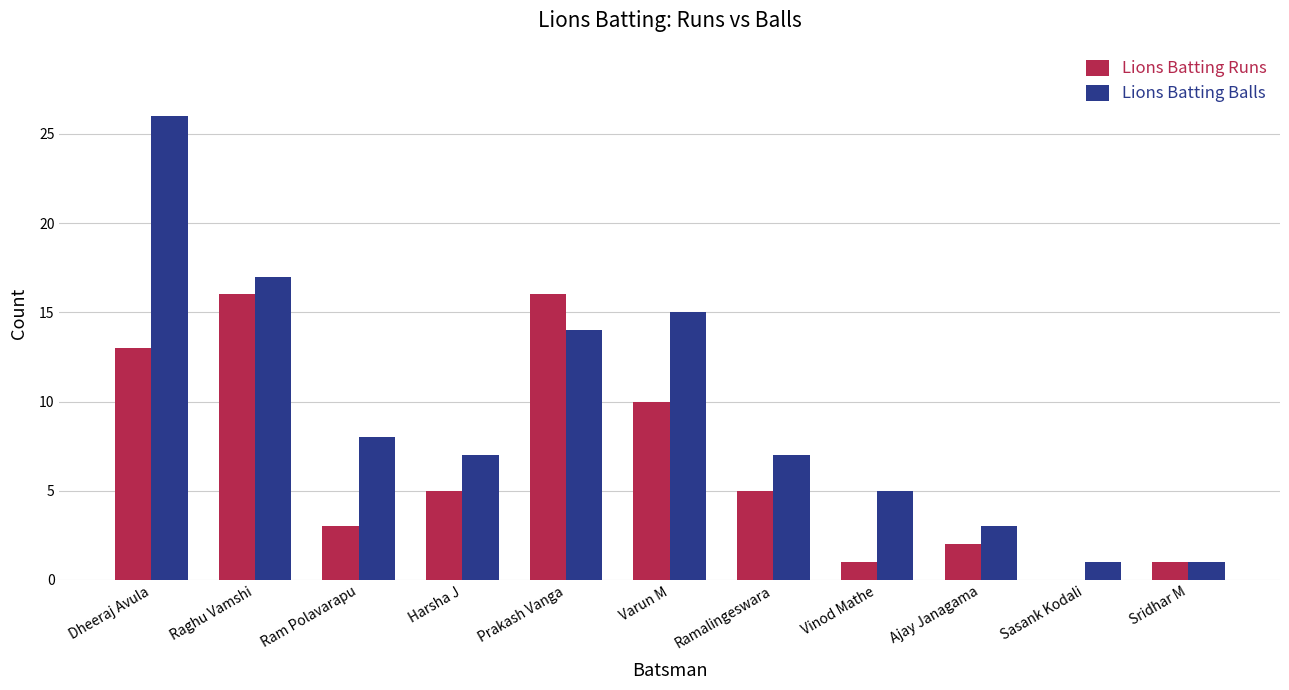

How many groups of bars are there?

11